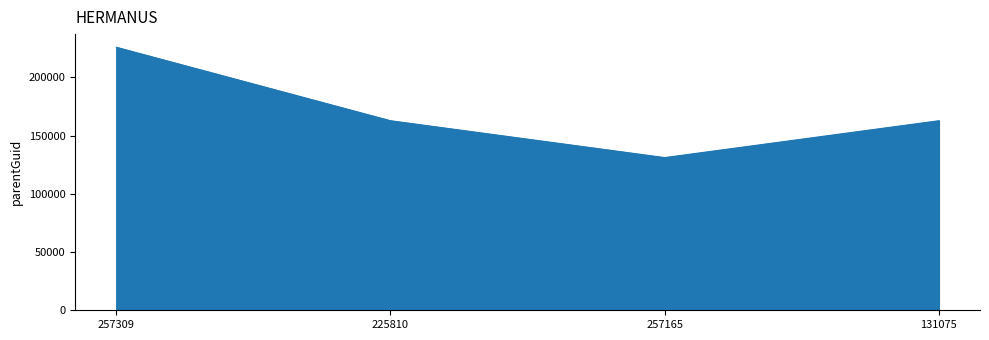

What is the difference between the maximum and minimum values?

94735